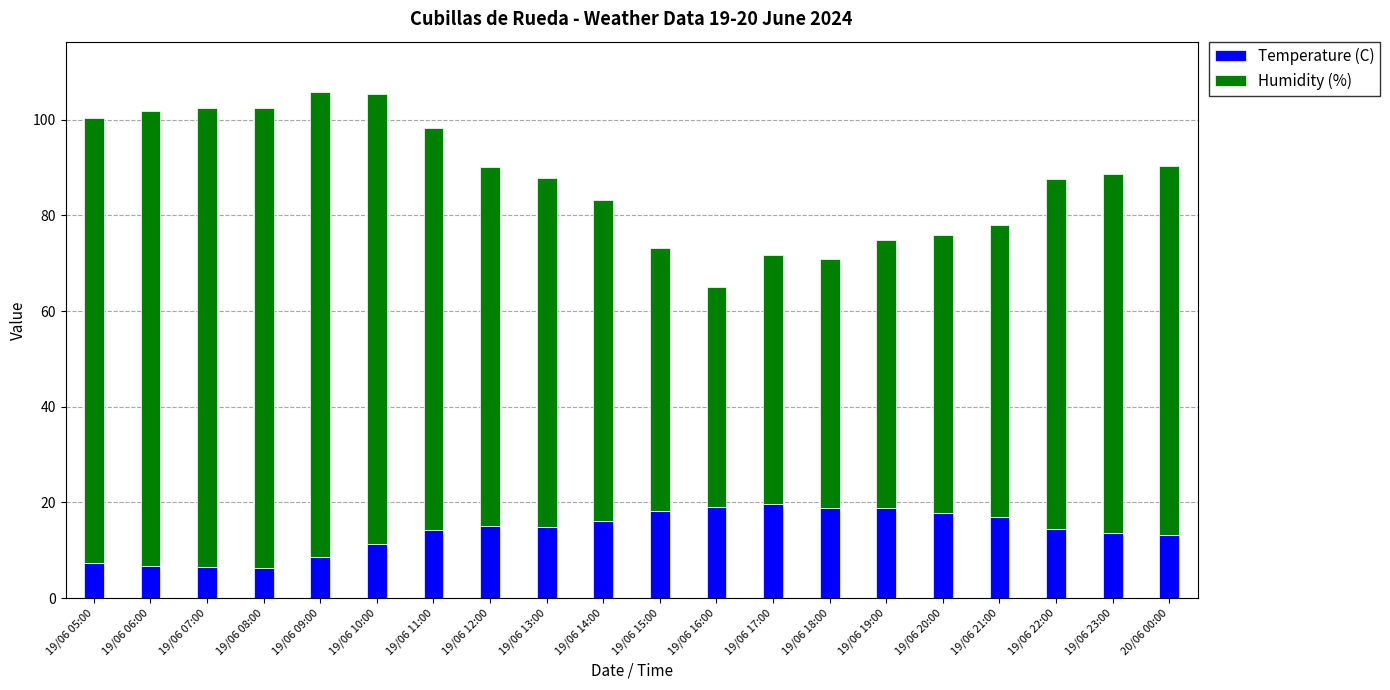

The Temperature (C) series shows 8.7 at 19/06 09:00. True or false?

True